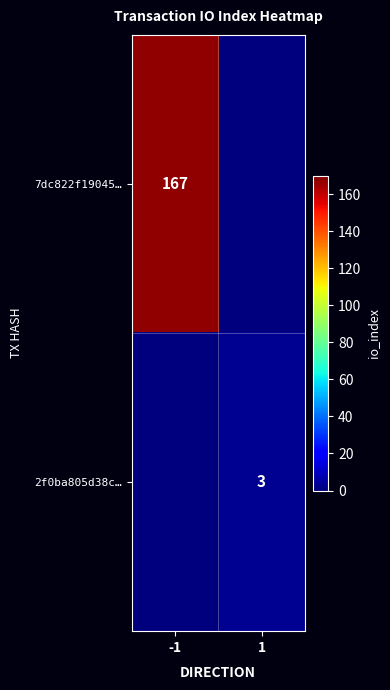

Between -1 and 1, which is larger?

-1